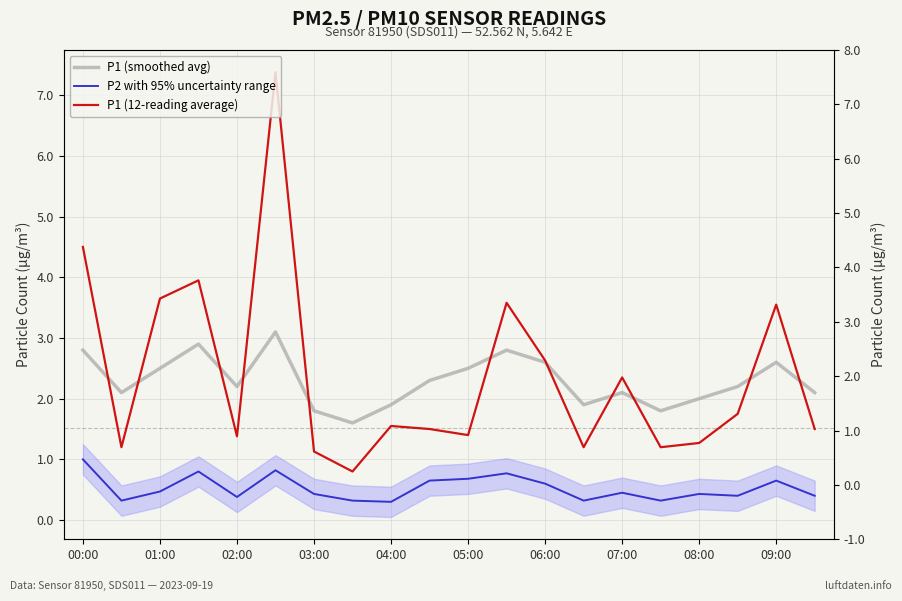

What is the smallest value displayed?

0.3